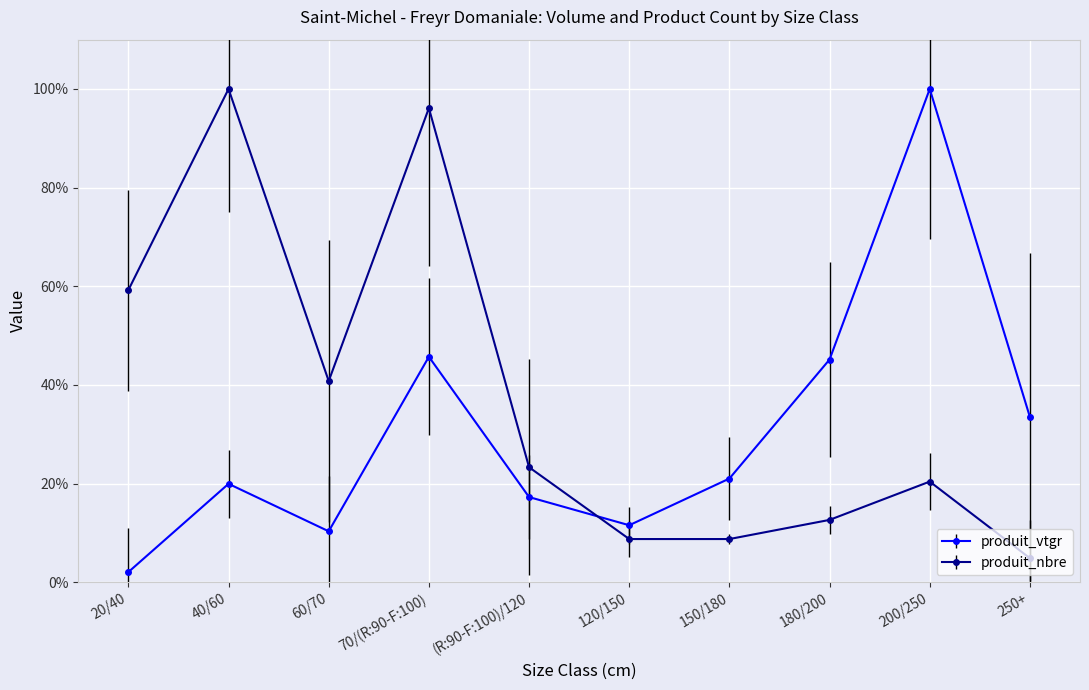

What is the difference between the maximum and minimum values in the produit_vtgr series?

98.0